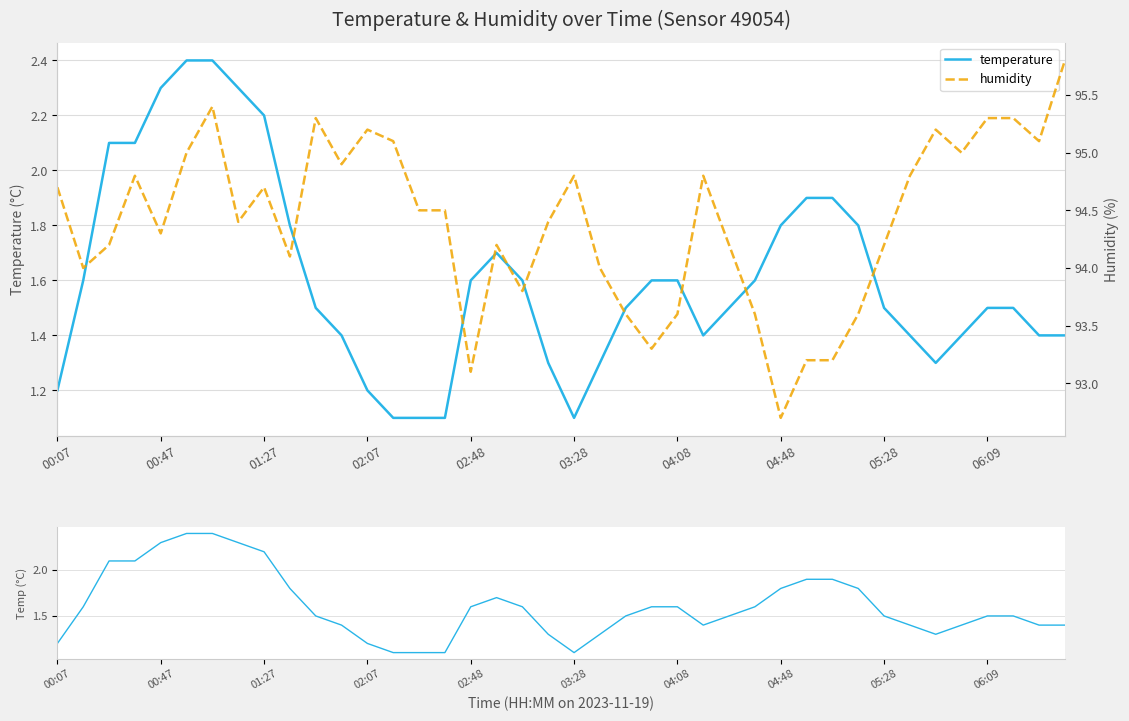

Where is temperature nearest to the value 1?

13